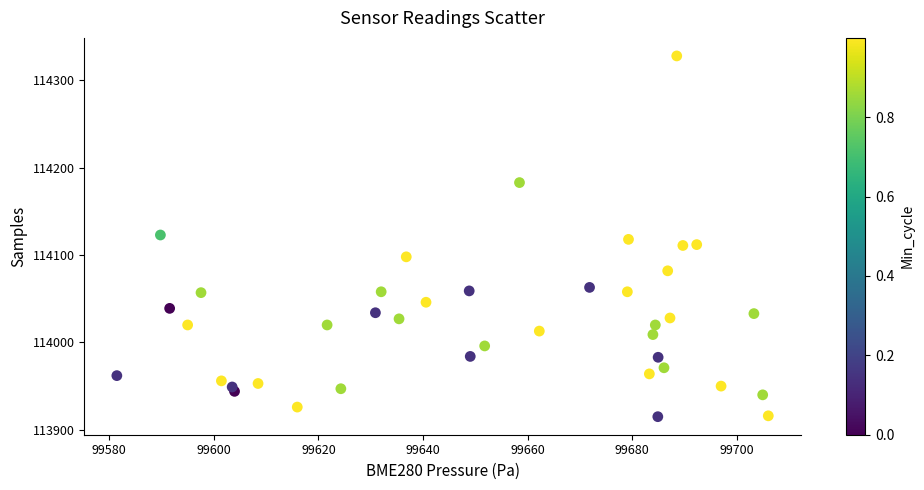

What is the range of Y values (max minus min)?

413